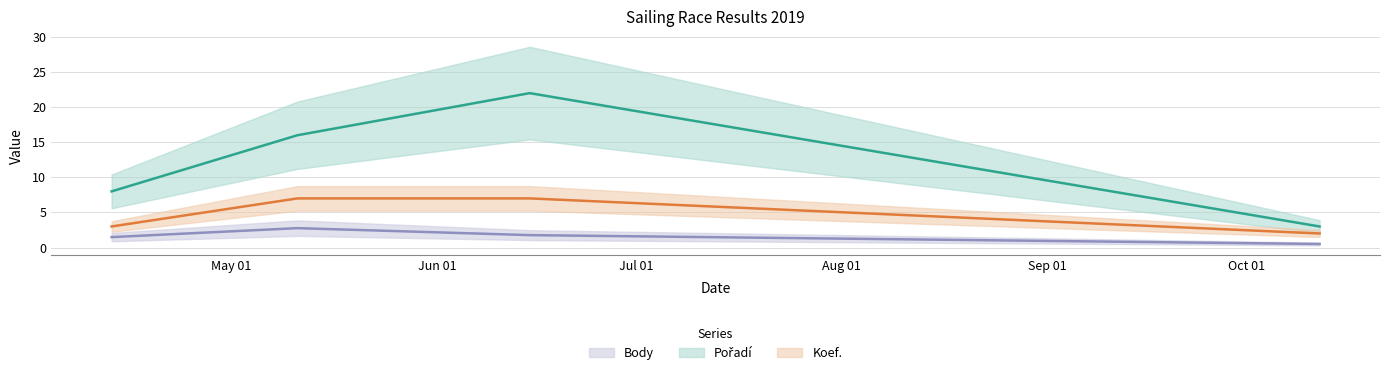

Count the Body values in the range 1 to 2.

2